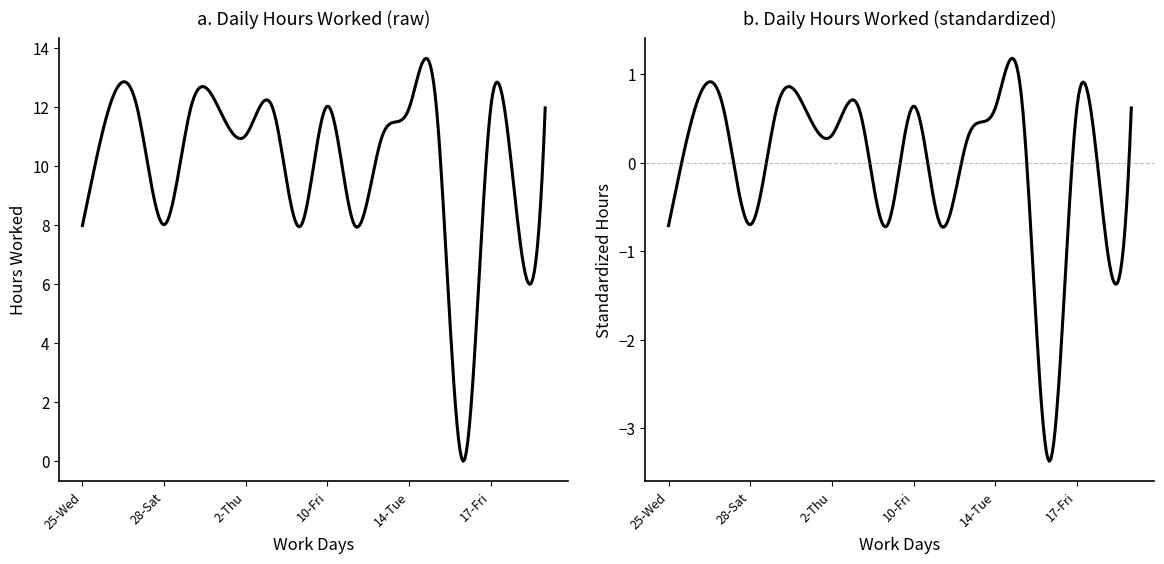

Reading left to right, transcribe all the data shown in this chart.

25-Wed=8.0	26-Thu=12.0	27-Fri=12.0	28-Sat=8.0	31-Tue=12.1	1-Wed=12.0	2-Thu=11.1	3-Fri=11.9	4-Sat=8.0	10-Fri=12.0	11-Sat=8.0	13-Mon=11.0	14-Tue=12.0	15-Wed=12.0	16-Thu=0.0	17-Fri=12.0	18-Sat=8.0	20-Mon=12.0